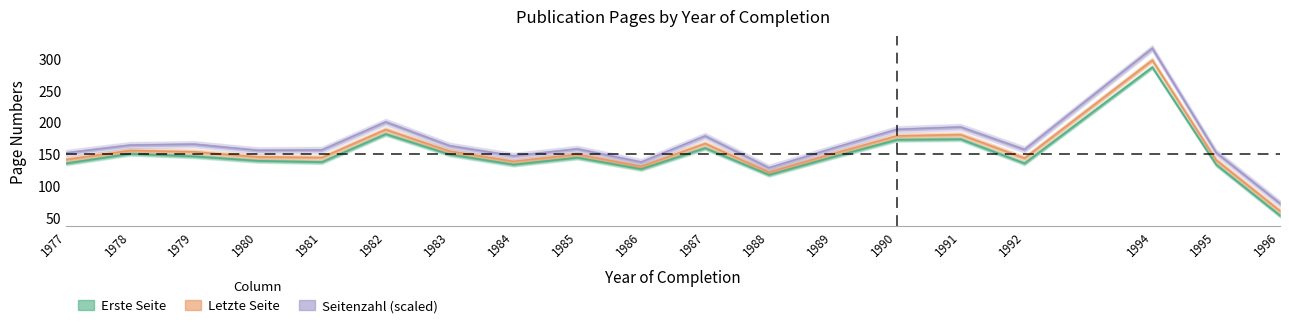

What is the difference between the maximum and minimum values in the Erste Seite series?

233